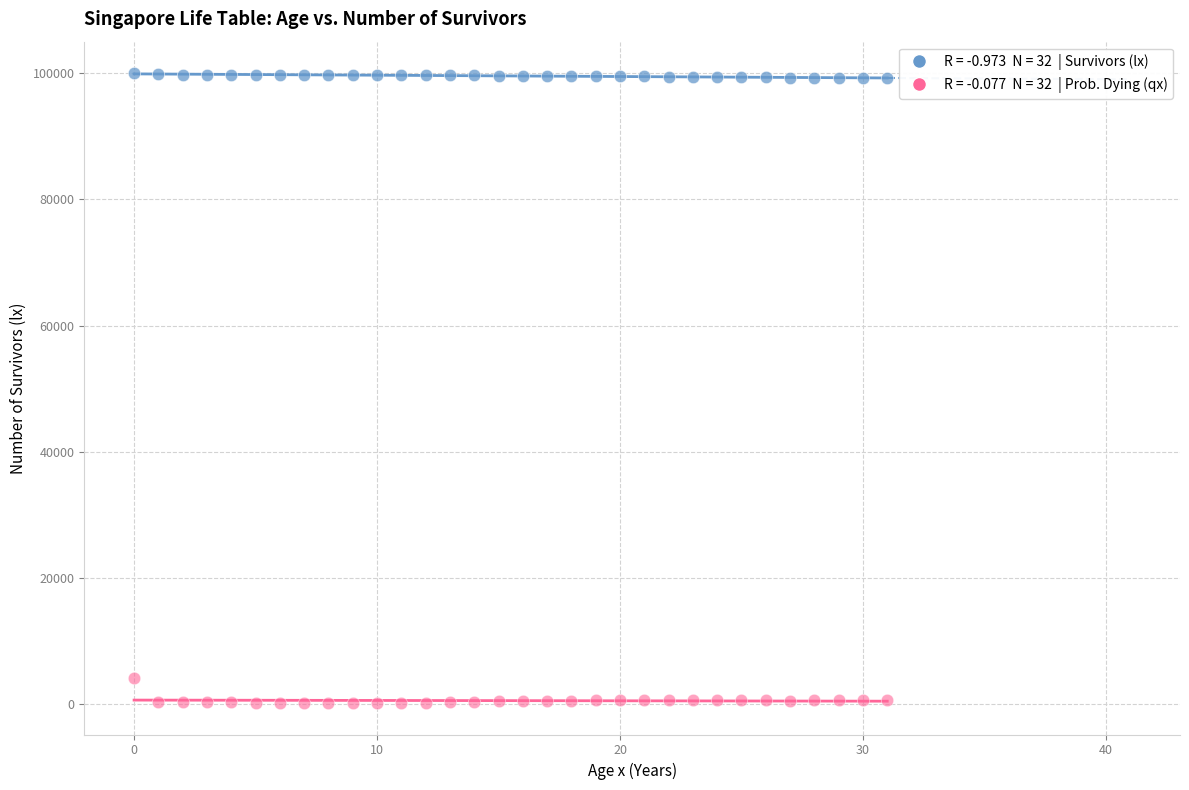

Across all data points, what is the range of Y values (max minus min)?

99840.0